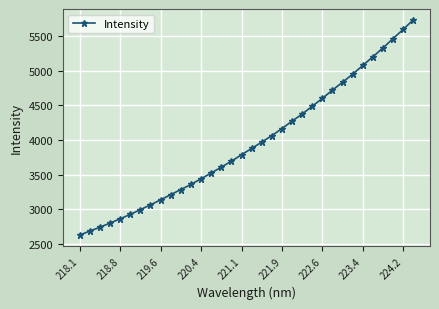

What is the difference between the maximum and minimum values?

3108.1